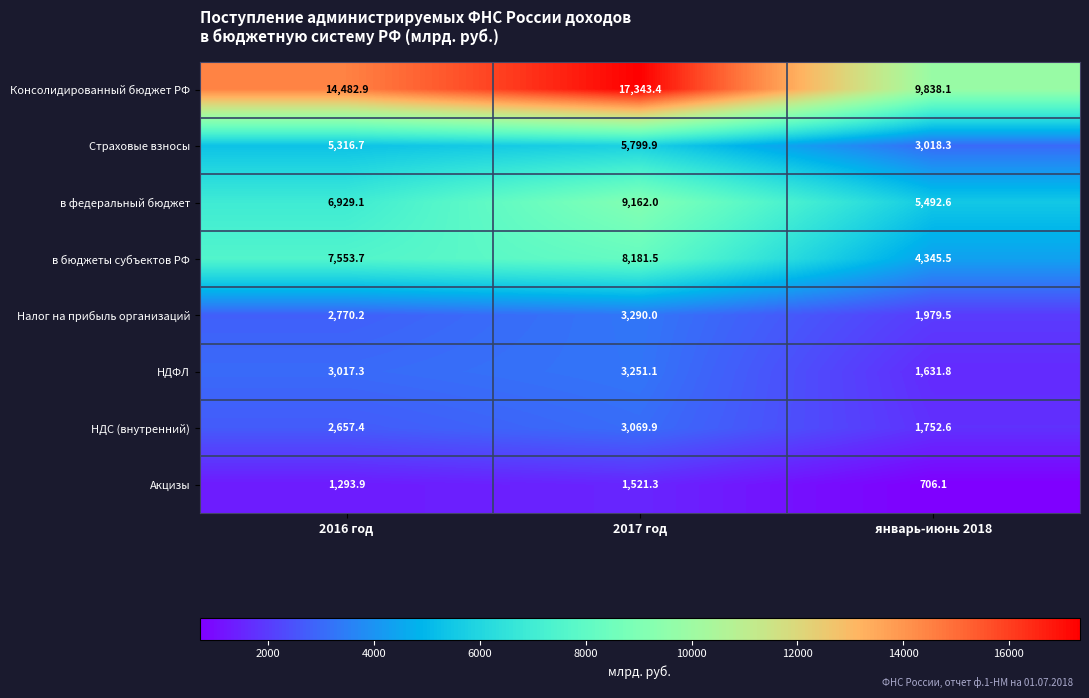

The value of Акцизы at январь-июнь 2018 is 706.1. True or false?

True